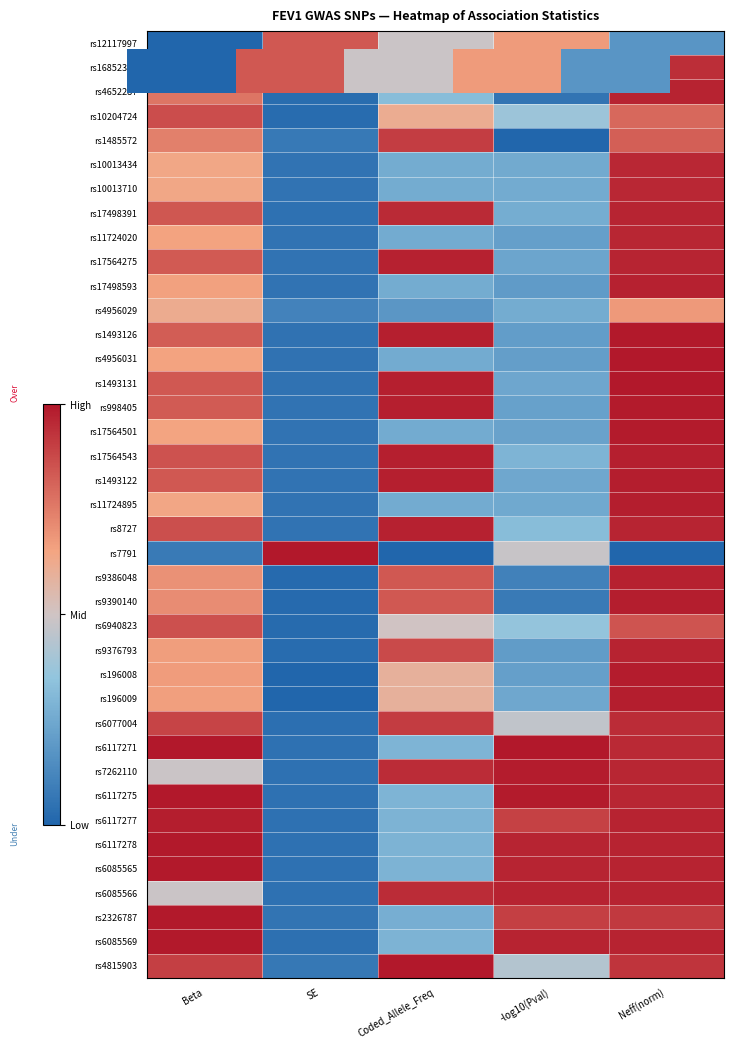

How many data points does each series have?

5